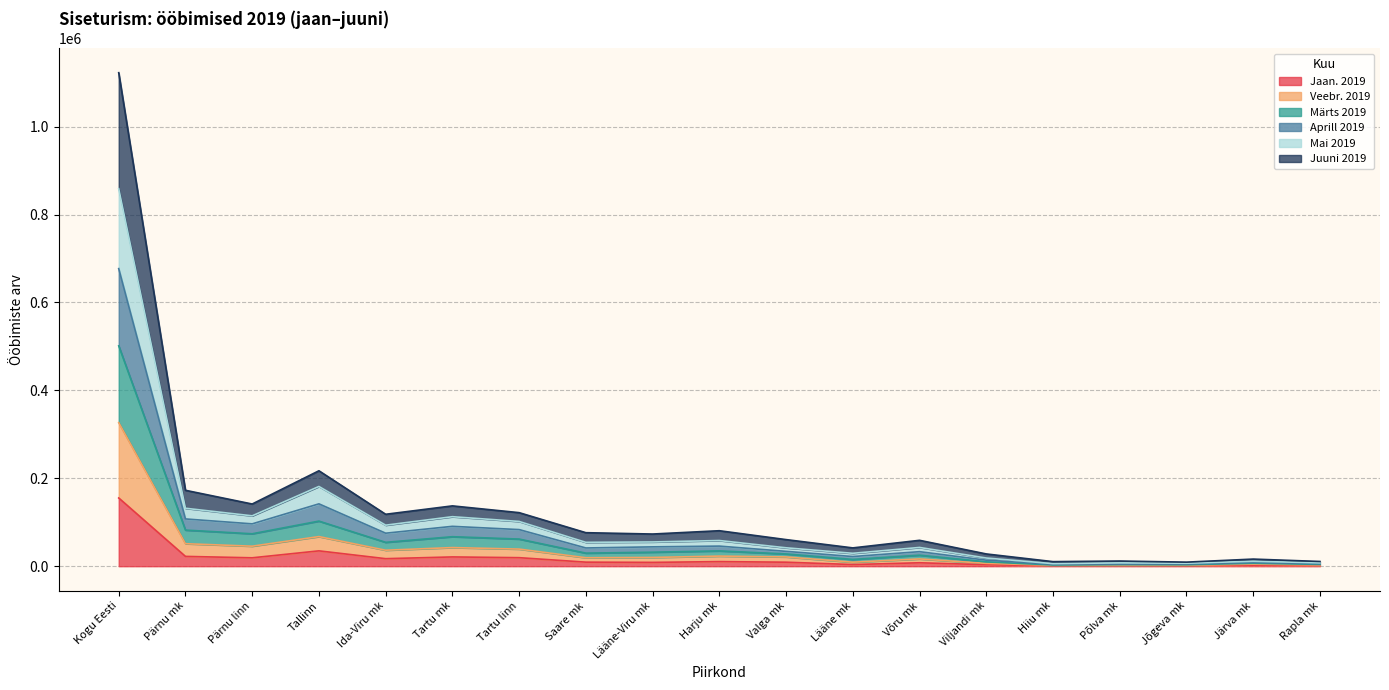

Does the chart have visible grid lines?

Yes